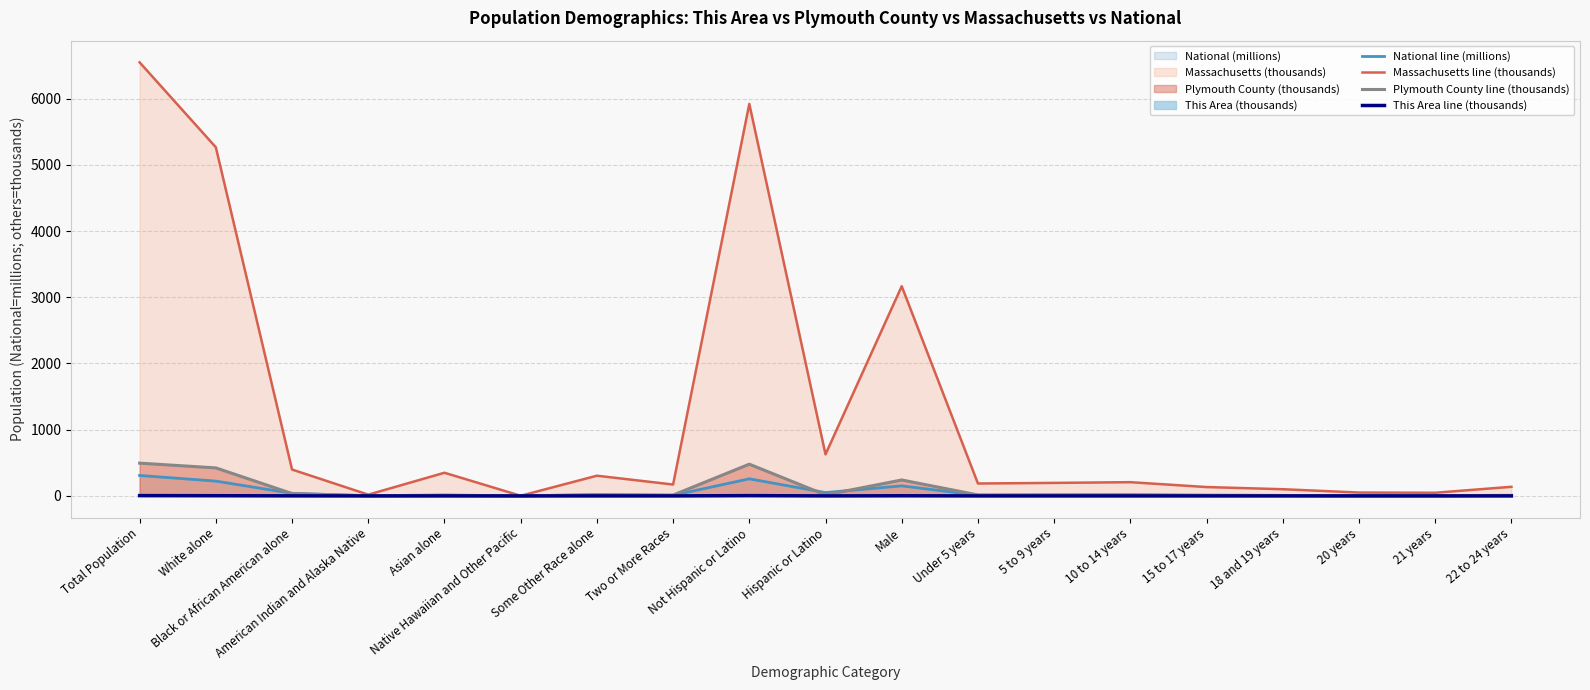

What is the difference between the Plymouth County line (thousands) values at Male and 10 to 14 years?

222.4